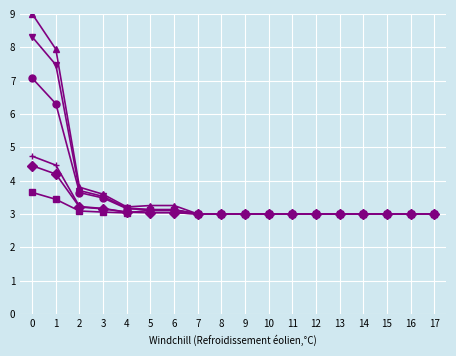

What is the minimum value shown in the chart?

3.0